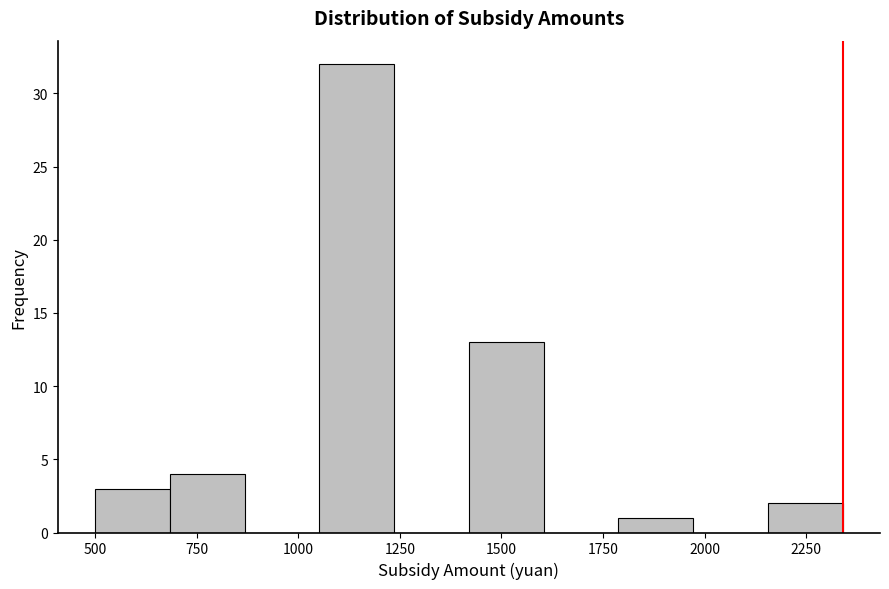

Read against the x-axis, roughly where is the centre of the tallest bar?

1150